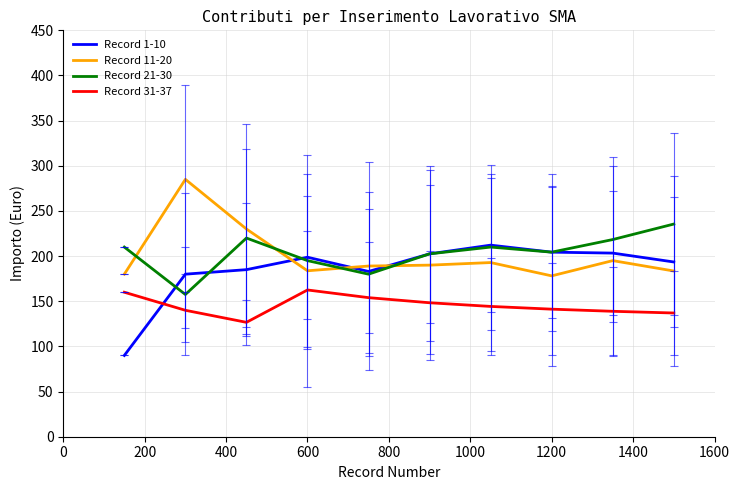

Which series has the largest range (max minus min)?

Record 1-10